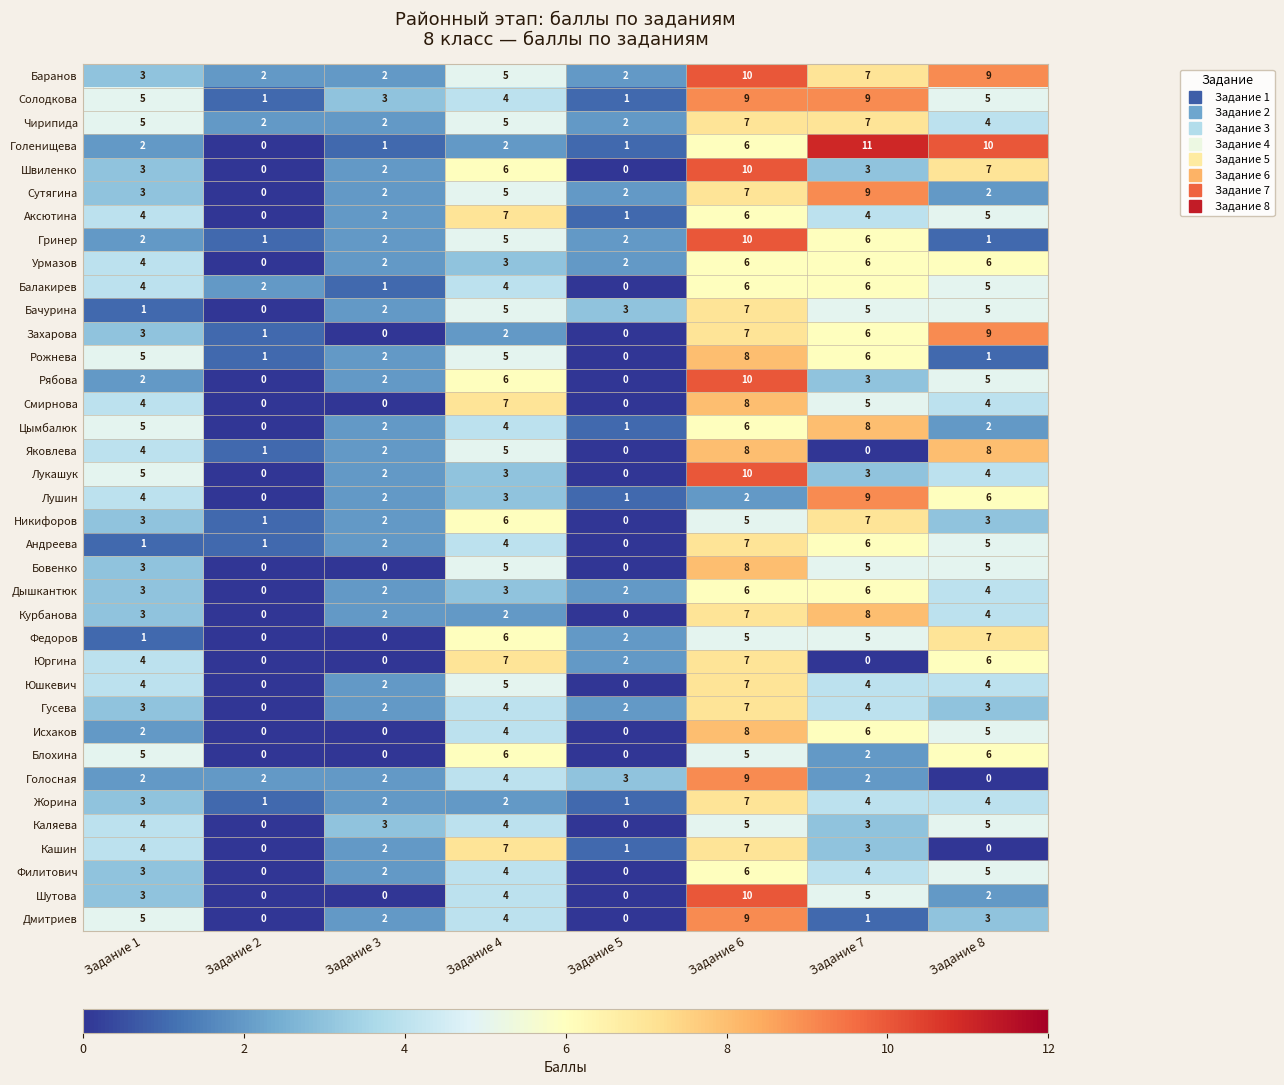

Which series has the largest total across all categories?

Баранов